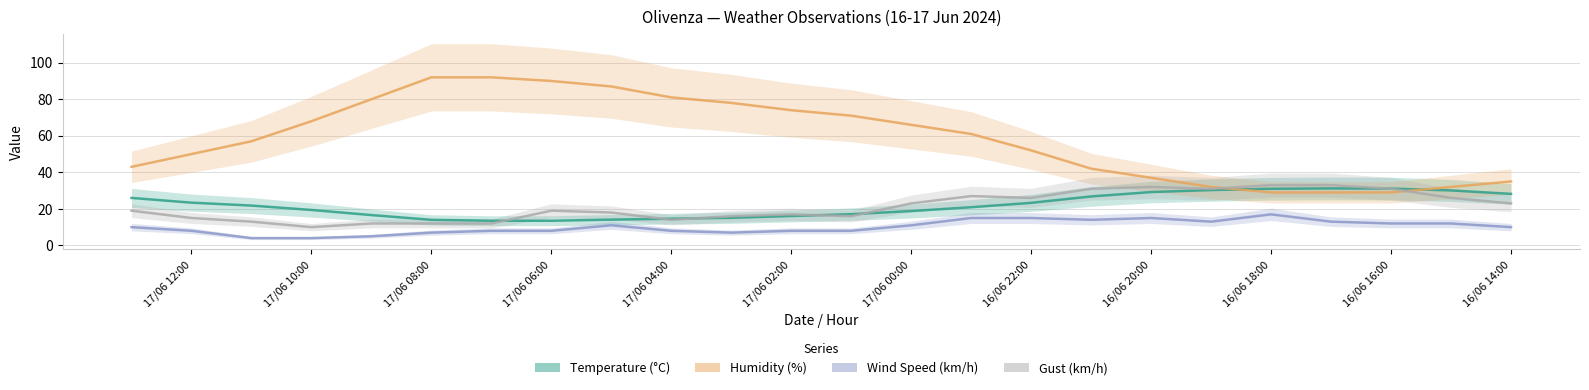

What is the difference between the maximum and minimum values in the Gust (km/h) series?

23.0